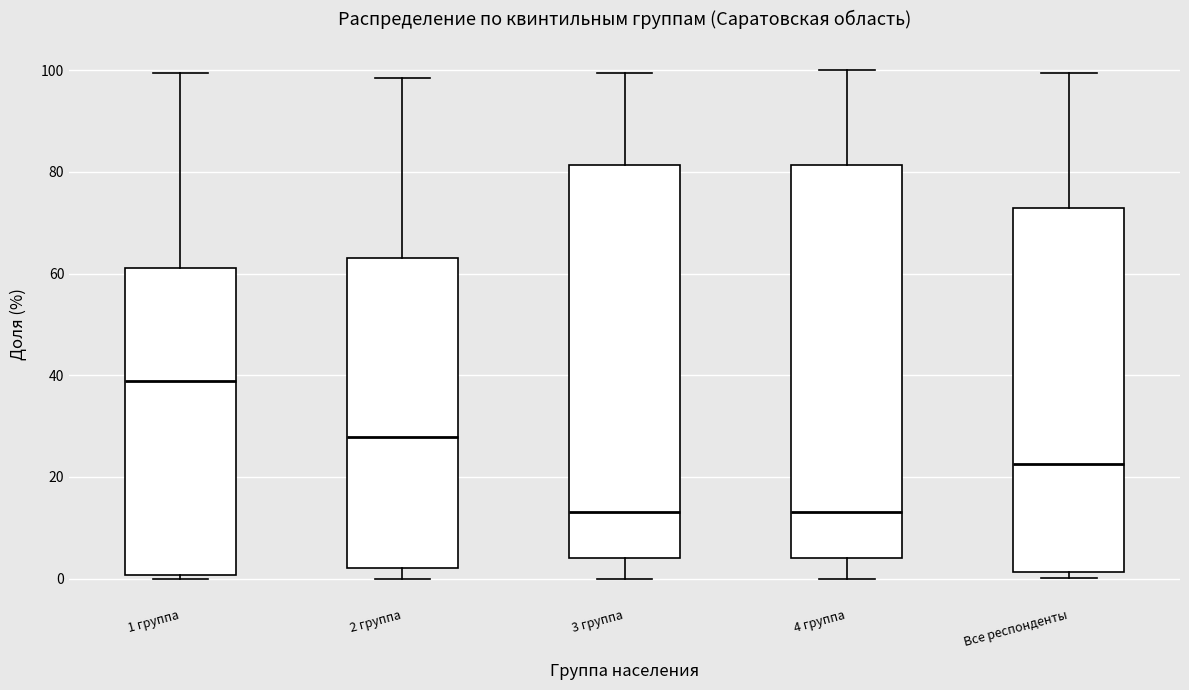

Which box's median line is the highest?

1 группа